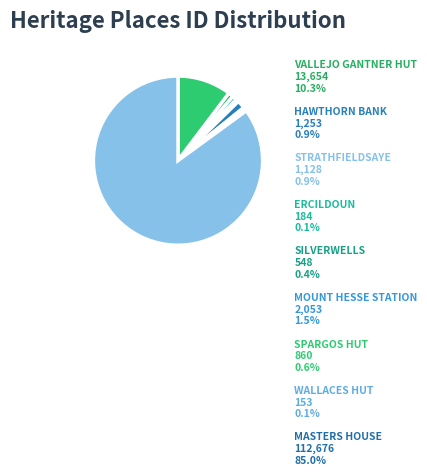

Rank the categories by value from highest to lowest.

MASTERS HOUSE, VALLEJO GANTNER HUT, MOUNT HESSE STATION, HAWTHORN BANK, STRATHFIELDSAYE, SPARGOS HUT, SILVERWELLS, ERCILDOUN, WALLACES HUT